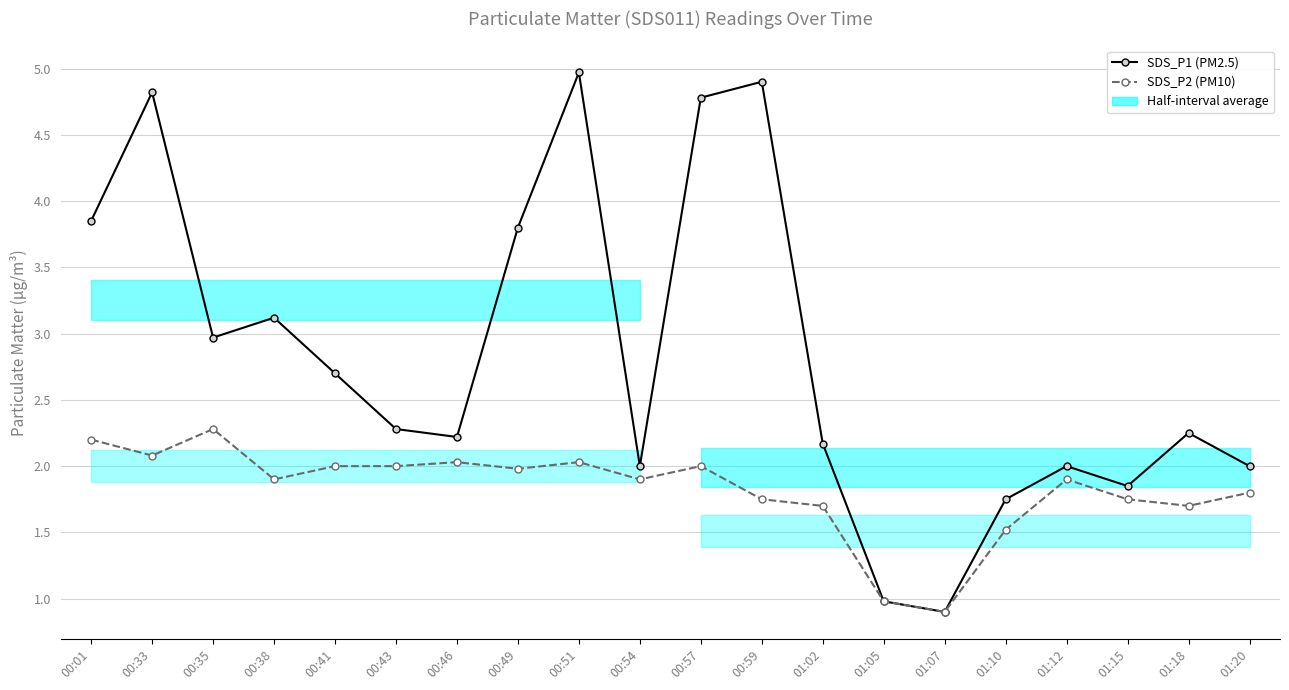

Between 00:49 and 00:35, which is larger?

00:49